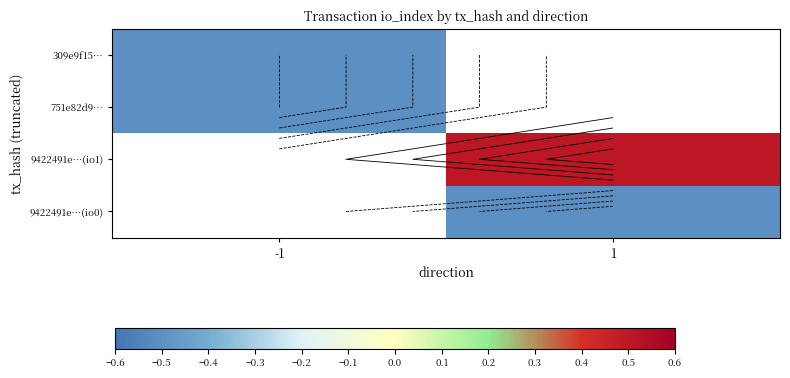

Is it true that 751e82d9… equals -0.7 at -1?

False